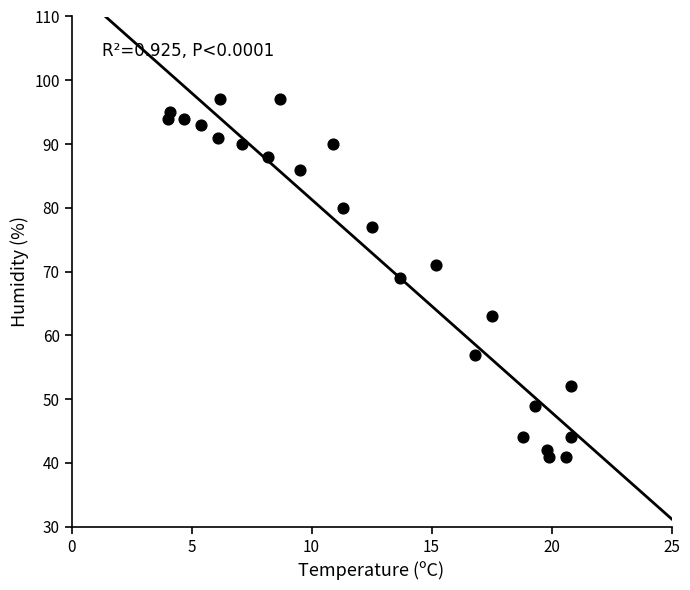

What is the range of Y values (max minus min)?

56